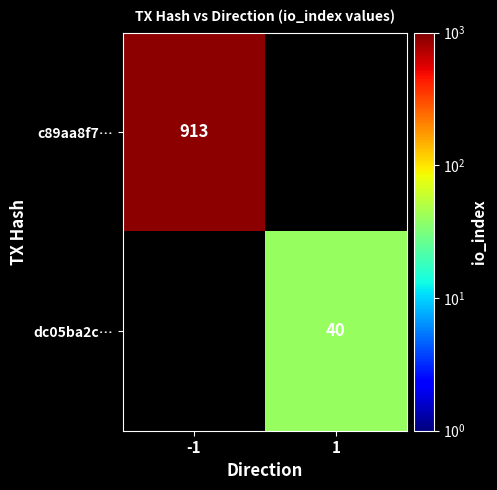

Is it true that c89aa8f7… equals 913 at -1?

True